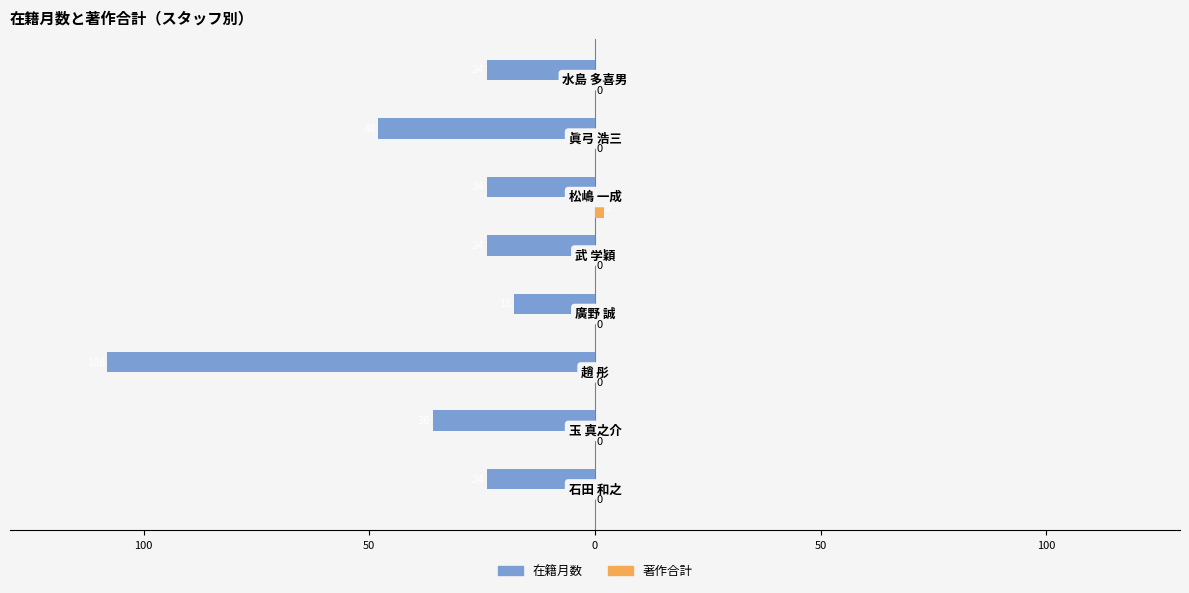

Which series has the largest range (max minus min)?

在籍月数